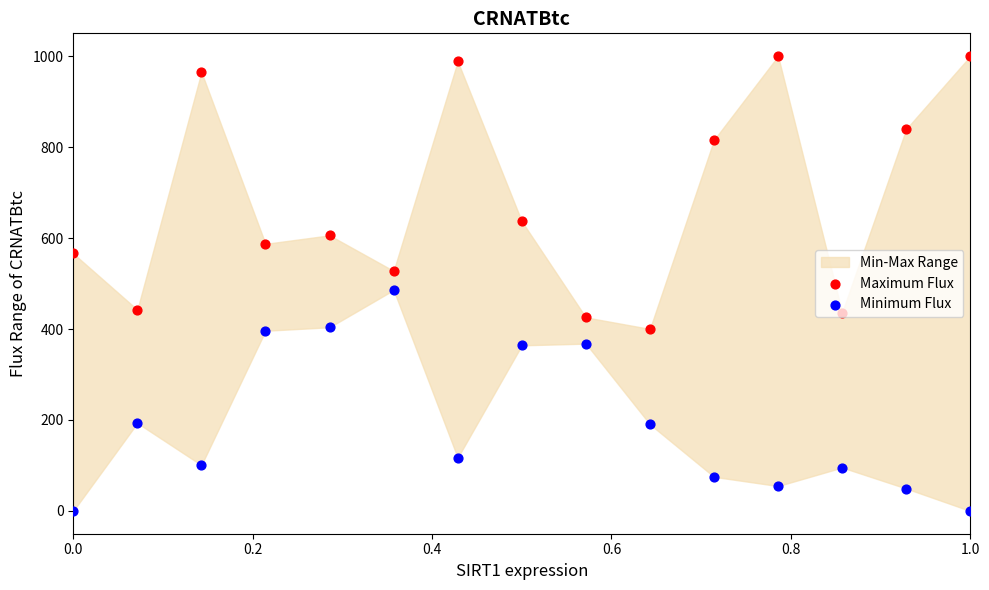

Is the value of Minimum Flux at 11 greater than the value of Maximum Flux at 9?

No